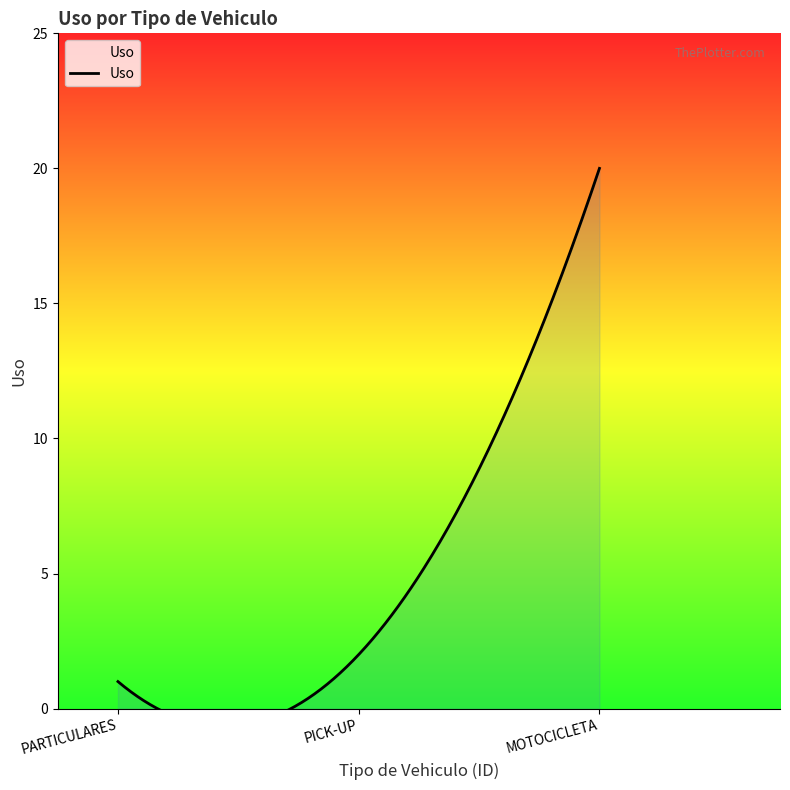

True or false: the data shows 20 at MOTOCICLETA.

True